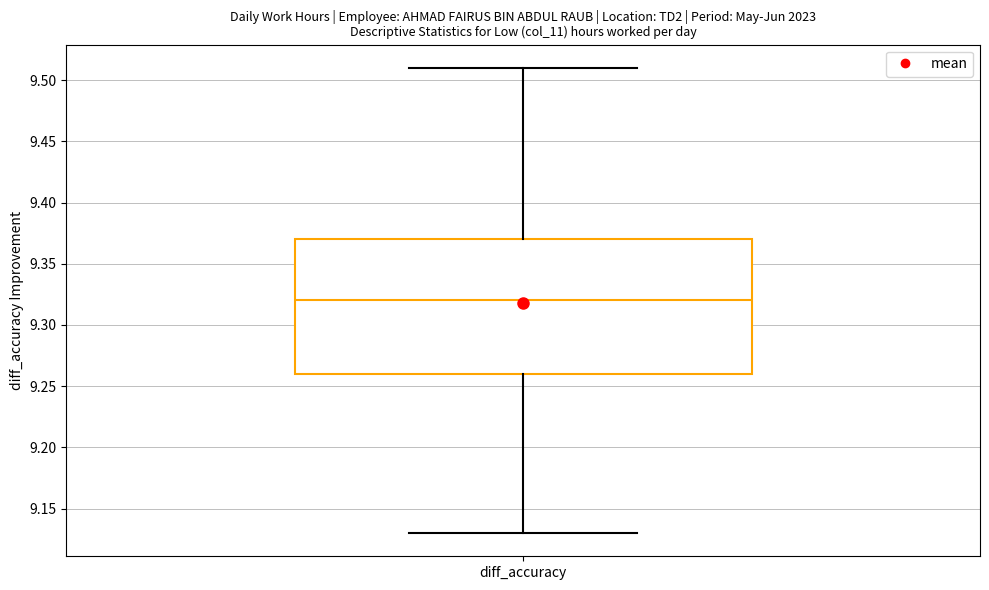

Read this box plot against the y-axis: the position of the median line, the range covered by the box, and the ends of both whiskers. The values are not printed on the chart, so give them approximately, as read against the axis.

median 9.32, box 9.26 to 9.37, whiskers 9.13 to 9.51